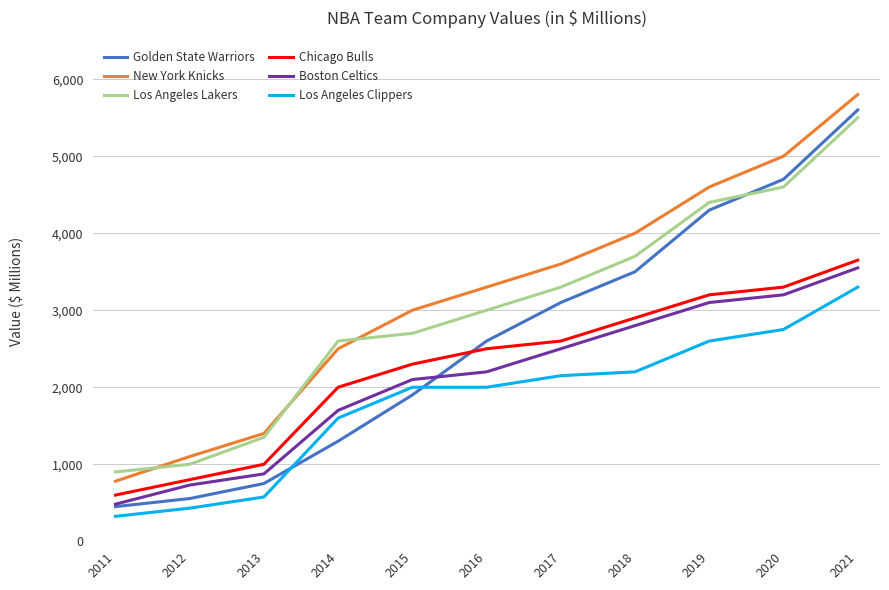

How many distinct data groups are displayed?

6